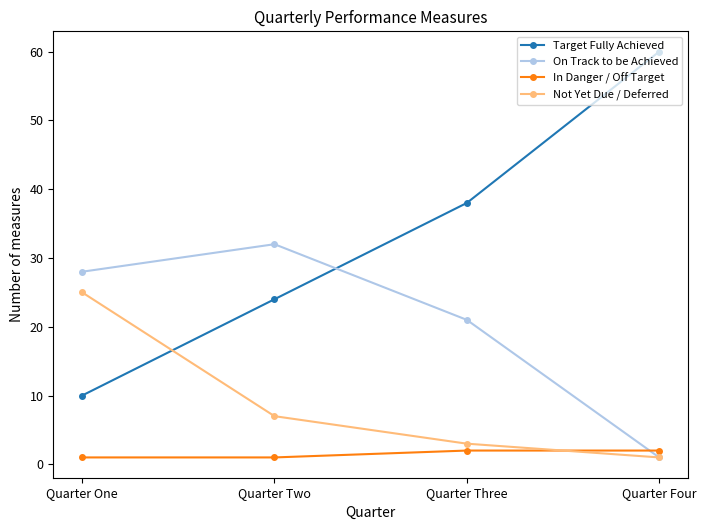

What is the total value across all series at Quarter Three?

64